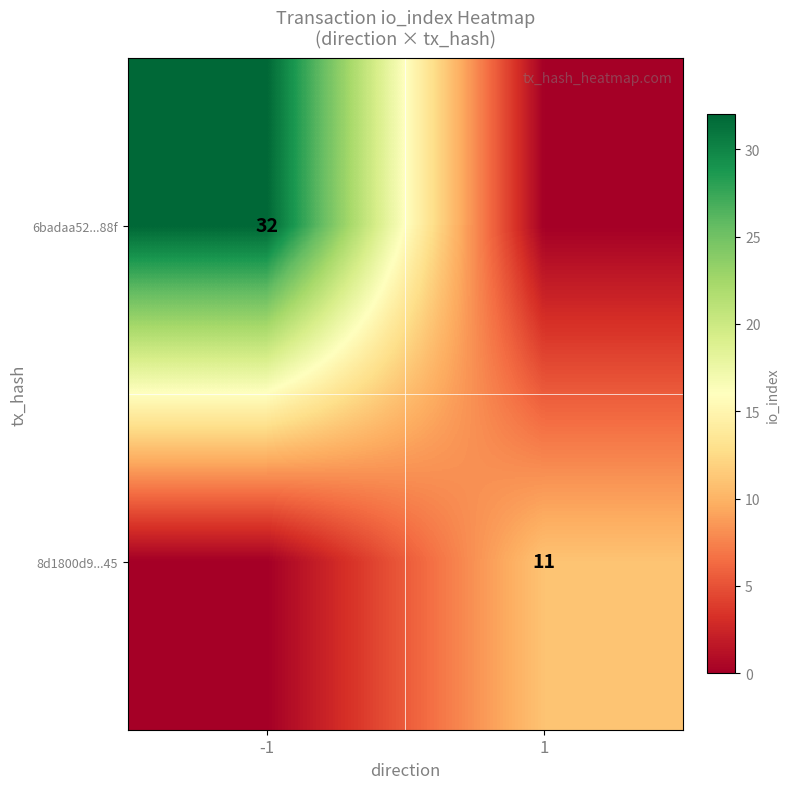

At which category is the sum across all series the highest?

-1